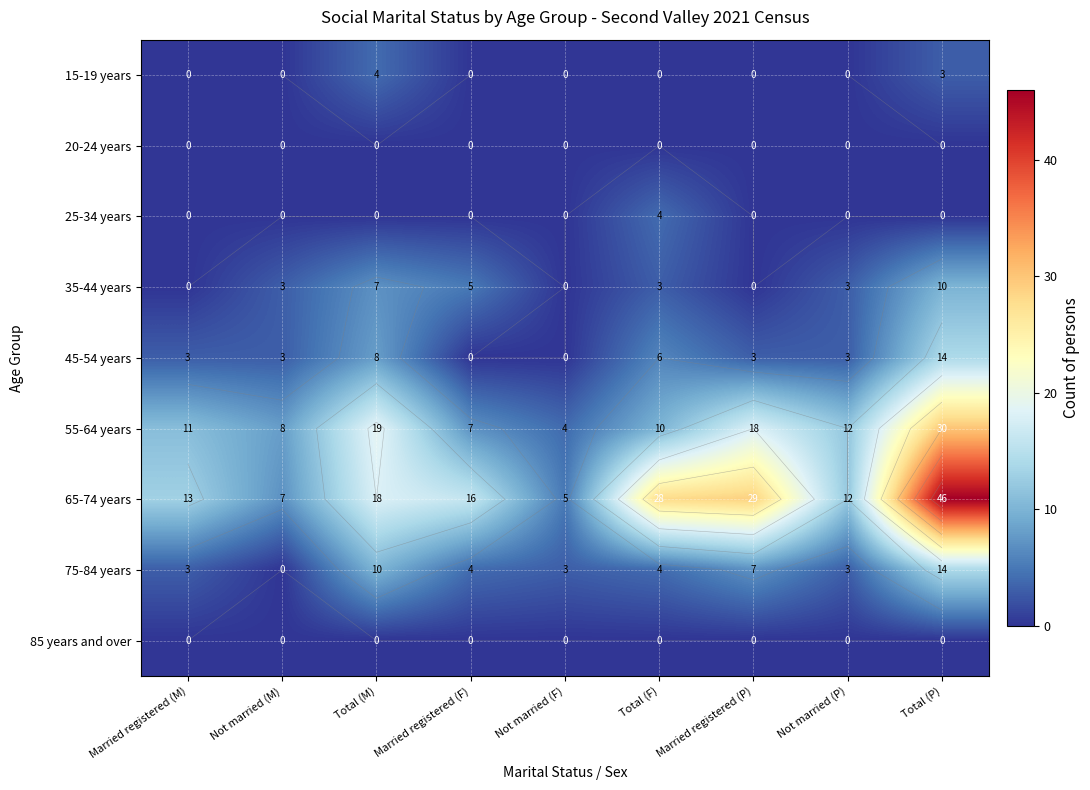

The value of 75-84 years at Not married (P) is 2. True or false?

False